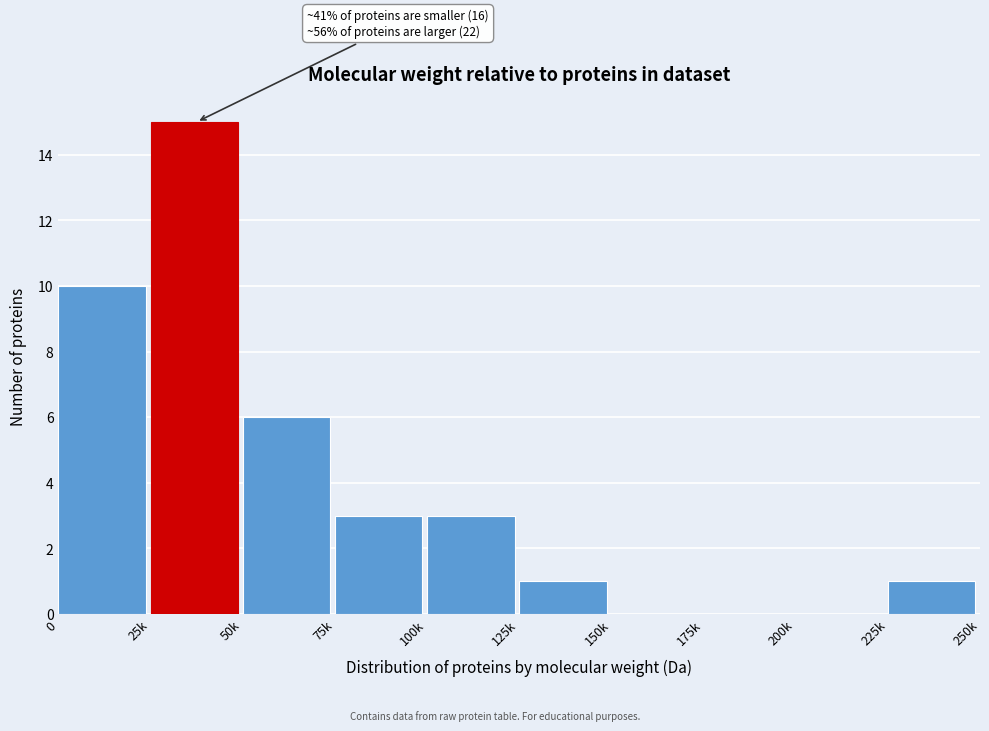

Reading left to right, list all the values displayed in this chart.

0=10	25k=15	50k=6	75k=3	100k=3	125k=1	150k=0	175k=0	200k=0	225k=1